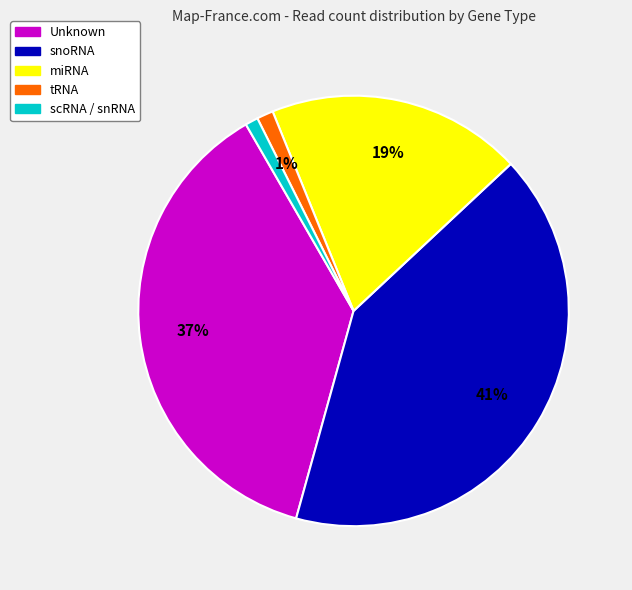

How many slices are in this pie chart?

5